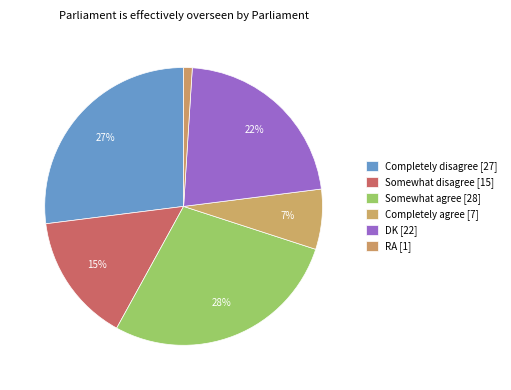

To the nearest percent, what is the difference between the Somewhat agree and RA slice percentages?

27%